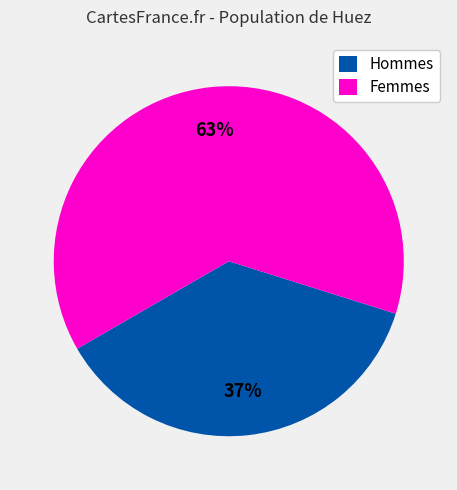

To the nearest percent, what percentage of the pie is Hommes?

37%